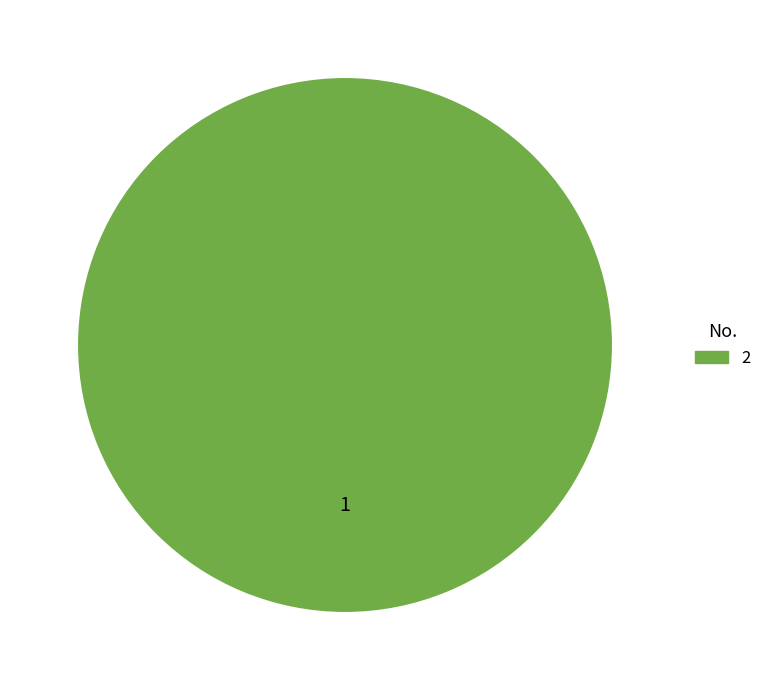

Does any single category account for the majority?

Yes